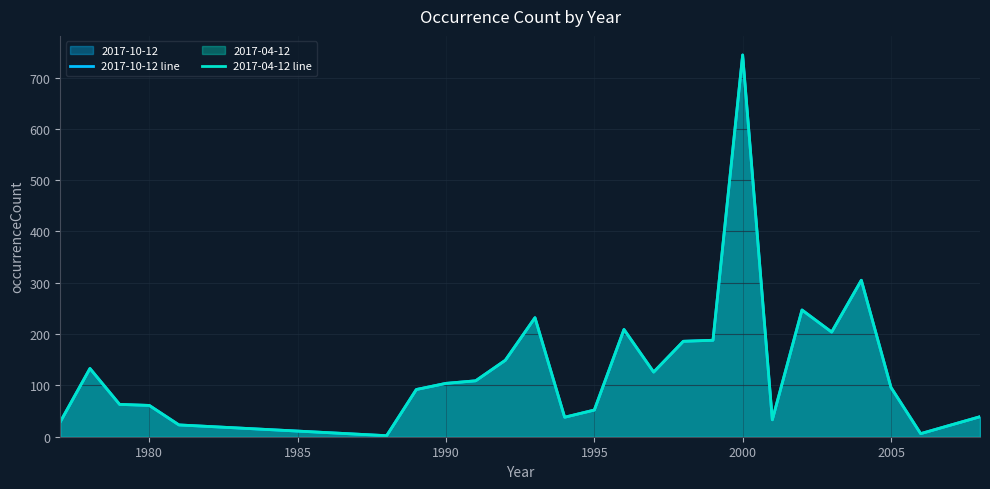

What is the value of the 2017-04-12 line point at the 17th from the left?

188